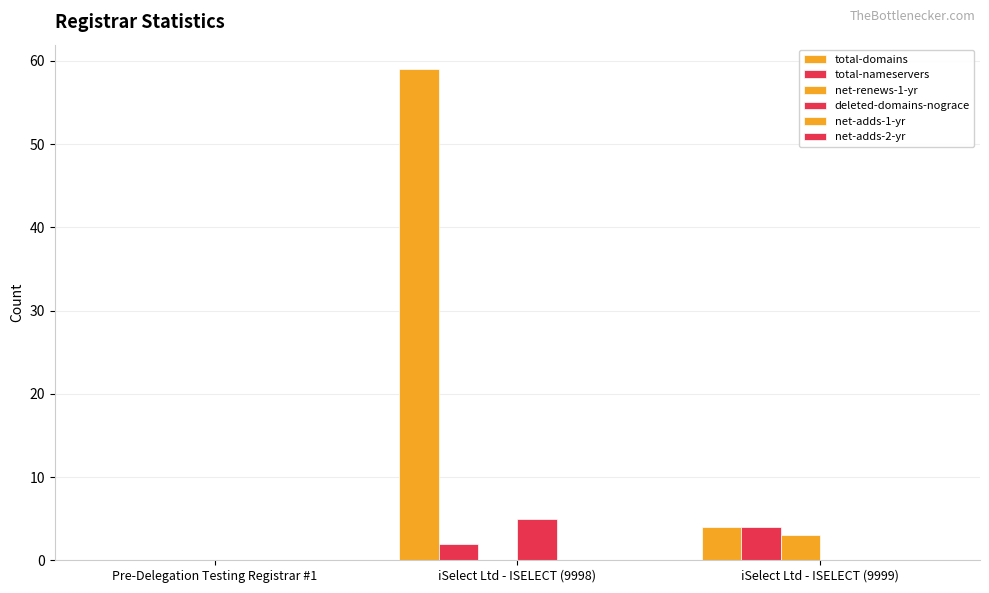

How many values in total-nameservers are above zero?

2